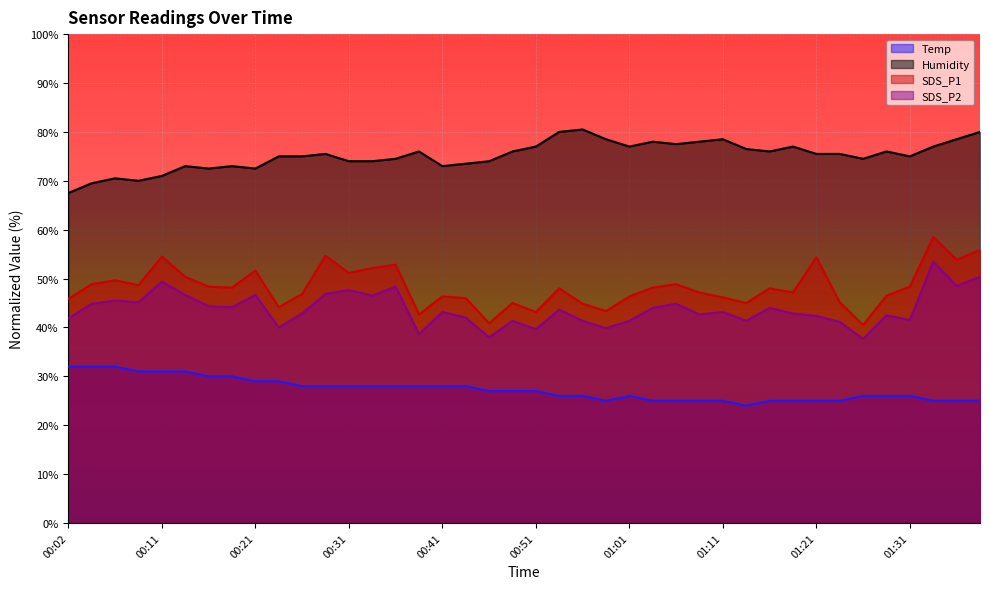

Reading right to left, transcribe all the data shown in this chart.

Temp: 25.0	25.0	25.0	26.0	26.0	26.0	25.0	25.0	25.0	25.0	24.0	25.0	25.0	25.0	25.0	26.0	25.0	26.0	26.0	27.0	27.0	27.0	28.0	28.0	28.0	28.0	28.0	28.0	28.0	28.0	29.0	29.0	30.0	30.0	31.0	31.0	31.0	32.0	32.0	32.0
Humidity: 80.0	78.5	77.0	75.0	76.0	74.5	75.5	75.5	77.0	76.0	76.5	78.5	78.0	77.5	78.0	77.0	78.5	80.5	80.0	77.0	76.0	74.0	73.5	73.0	76.0	74.5	74.0	74.0	75.5	75.0	75.0	72.5	73.0	72.5	73.0	71.0	70.0	70.5	69.5	67.5
SDS_P1: 55.9	53.8	58.5	48.4	46.5	40.5	45.1	54.4	47.1	48.0	45.0	46.2	47.1	48.9	48.2	46.3	43.4	44.9	48.0	43.2	45.0	40.8	46.0	46.3	42.6	52.8	52.1	51.2	54.6	46.8	44.1	51.6	48.2	48.4	50.4	54.5	48.7	49.6	48.9	45.9
SDS_P2: 50.4	48.5	53.5	41.5	42.5	37.6	41.2	42.4	42.9	44.0	41.3	43.2	42.6	44.9	44.0	41.3	39.8	41.3	43.6	39.6	41.3	38.0	42.0	43.2	38.6	48.4	46.5	47.6	46.8	42.9	40.0	46.7	44.1	44.3	46.7	49.3	45.1	45.5	44.9	41.9